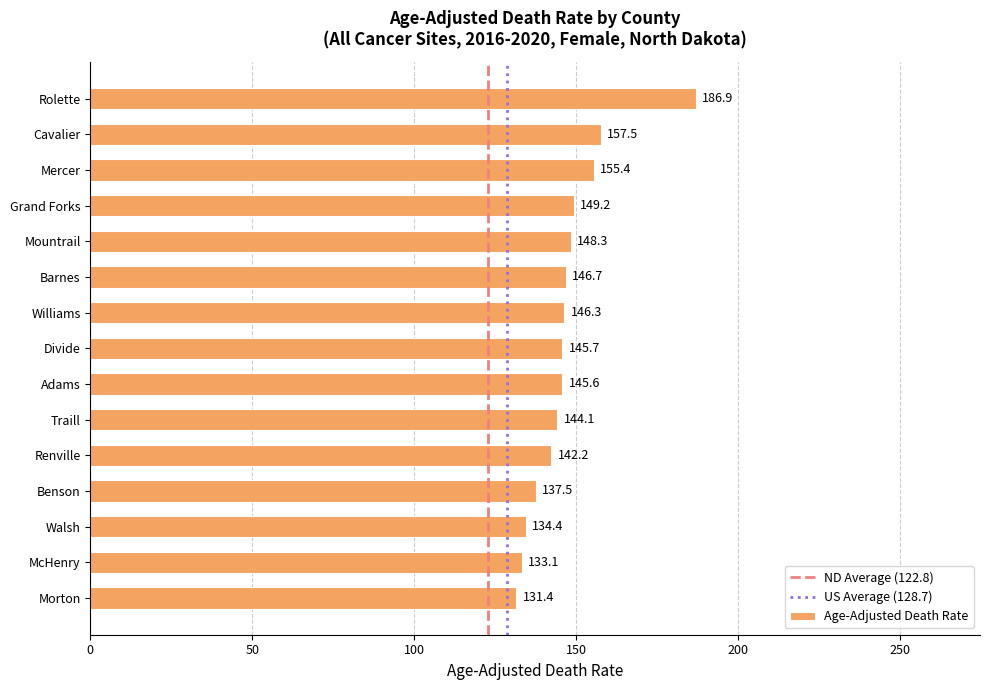

What is the ratio of the value at Traill to the value at Benson?

1.0